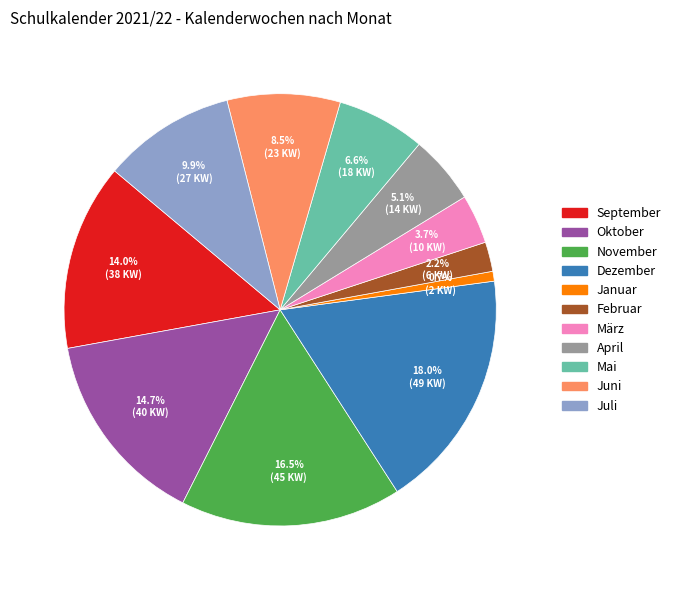

To the nearest percent, what is the average slice percentage?

9%